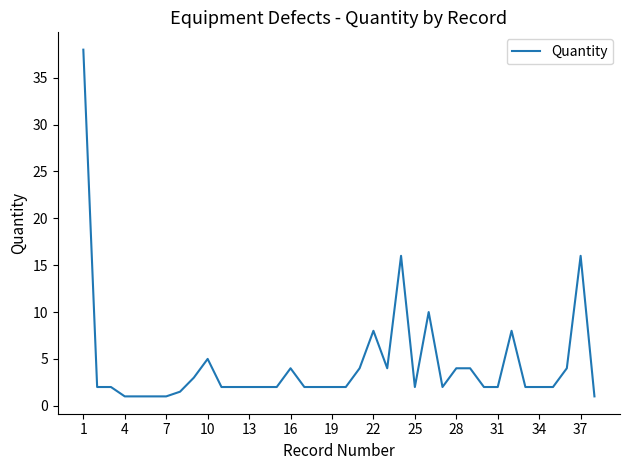

What is the smallest value displayed?

1.0